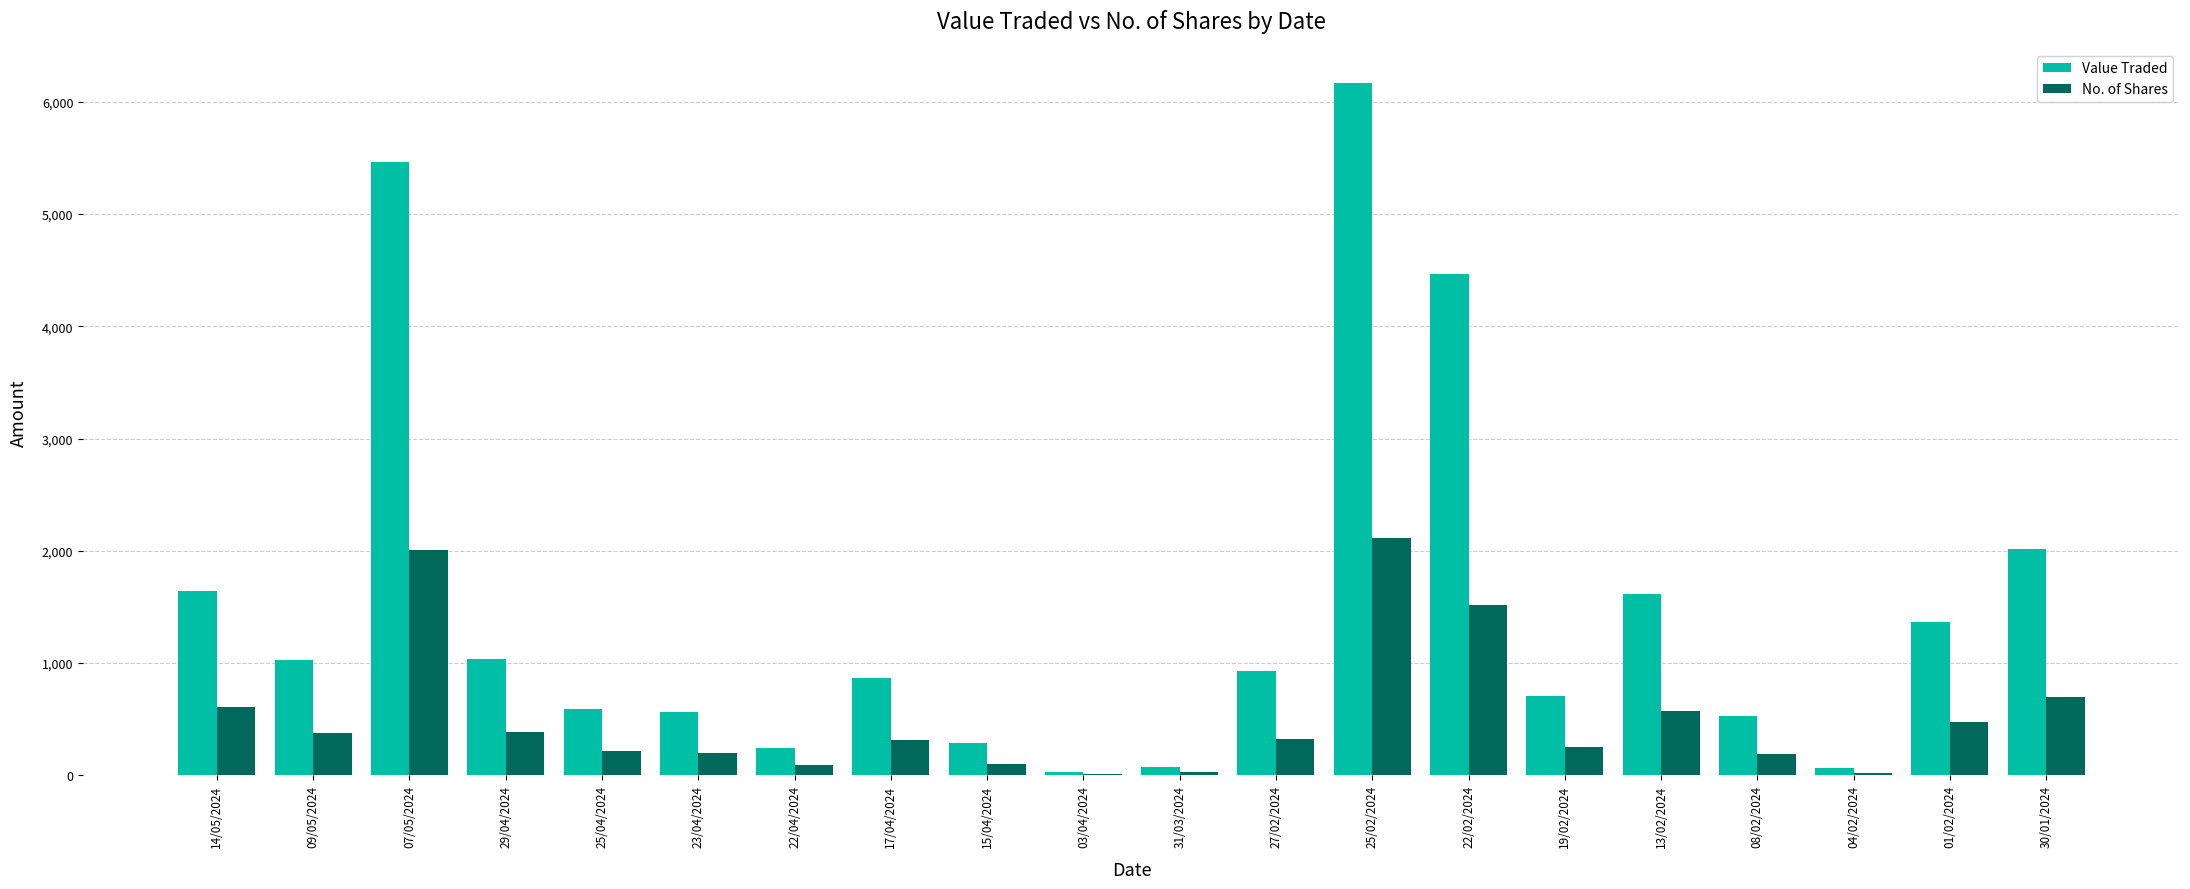

How many series are shown in this chart?

2